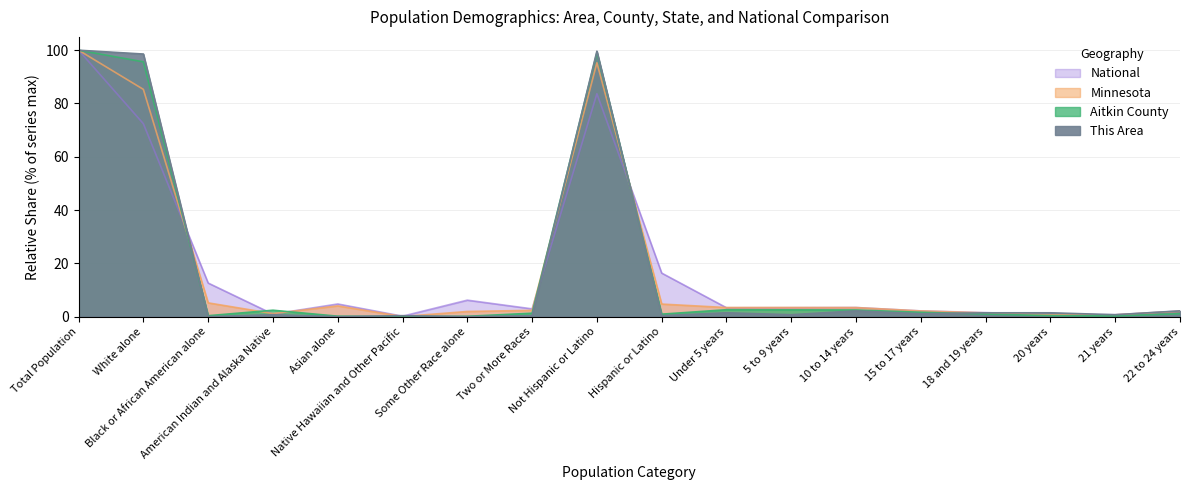

What is the value of the This Area point at the 14th from the left?

1.1